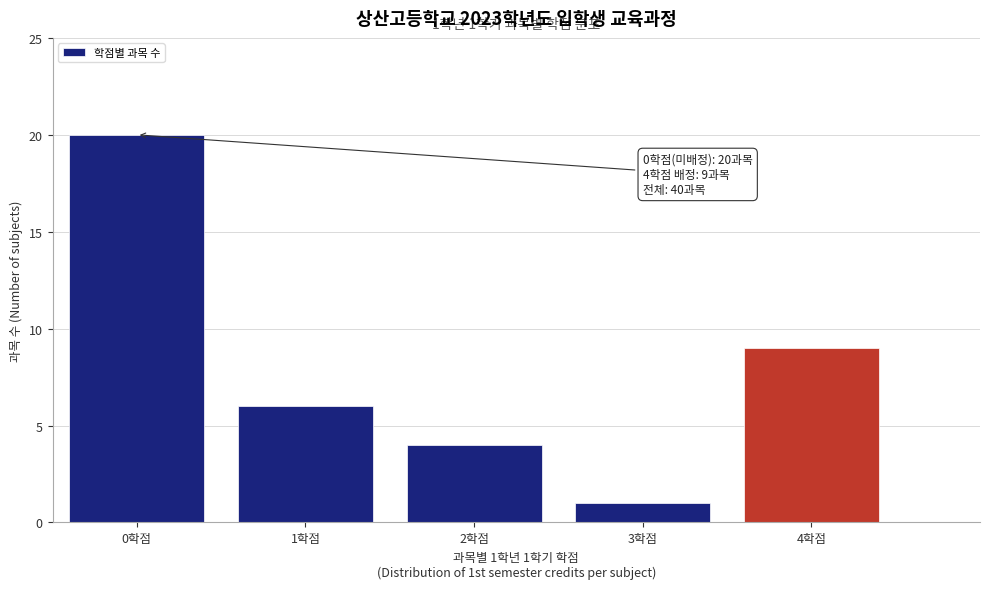

Over which range of the x-axis is the bar tallest?

-0.5 to 0.5